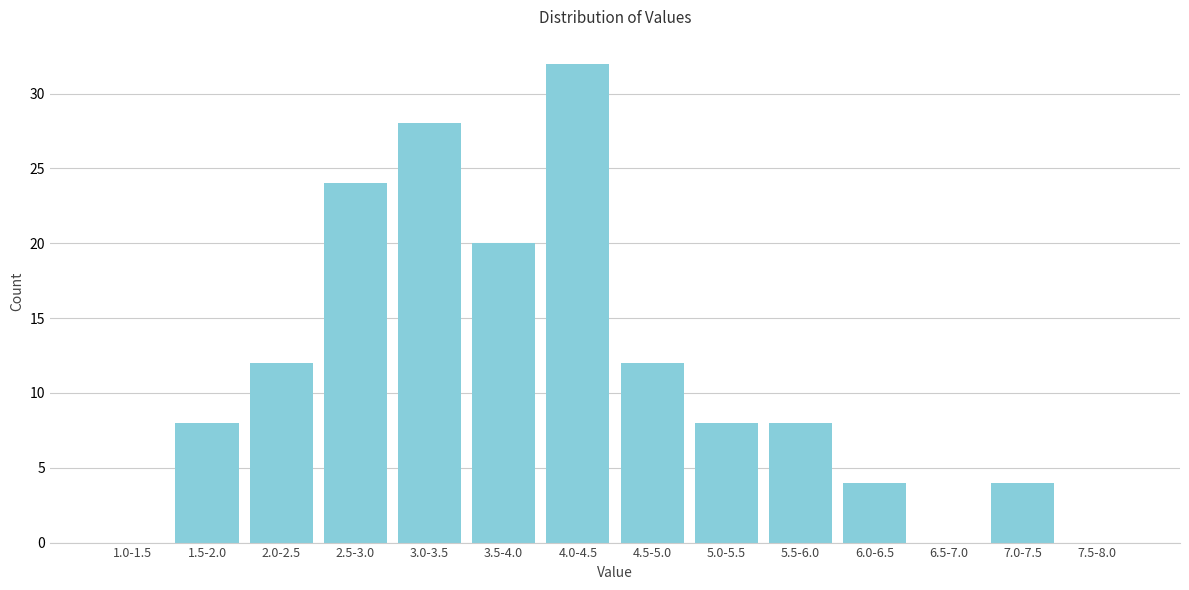

Reading left to right, transcribe all the data shown in this chart.

1.0-1.5=0	1.5-2.0=8	2.0-2.5=12	2.5-3.0=24	3.0-3.5=28	3.5-4.0=20	4.0-4.5=32	4.5-5.0=12	5.0-5.5=8	5.5-6.0=8	6.0-6.5=4	6.5-7.0=0	7.0-7.5=4	7.5-8.0=0